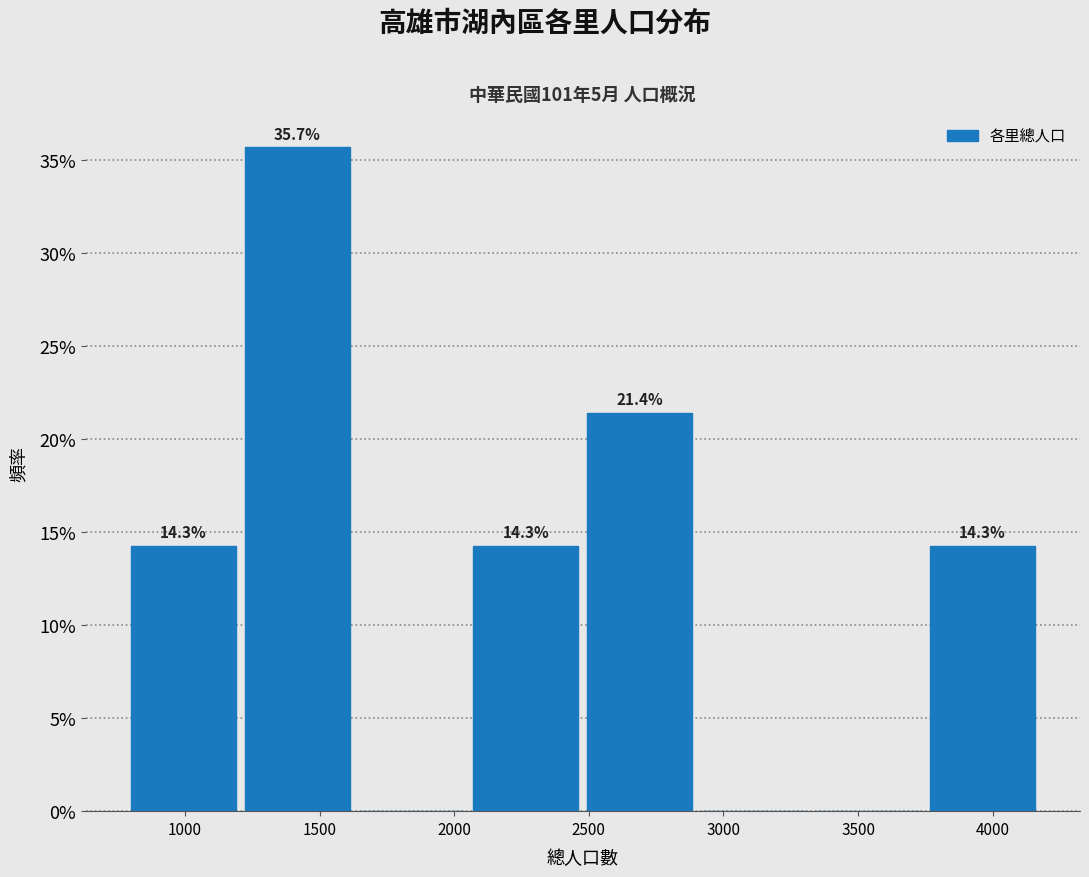

Over which range of the x-axis is the bar tallest?

1200 to 1650